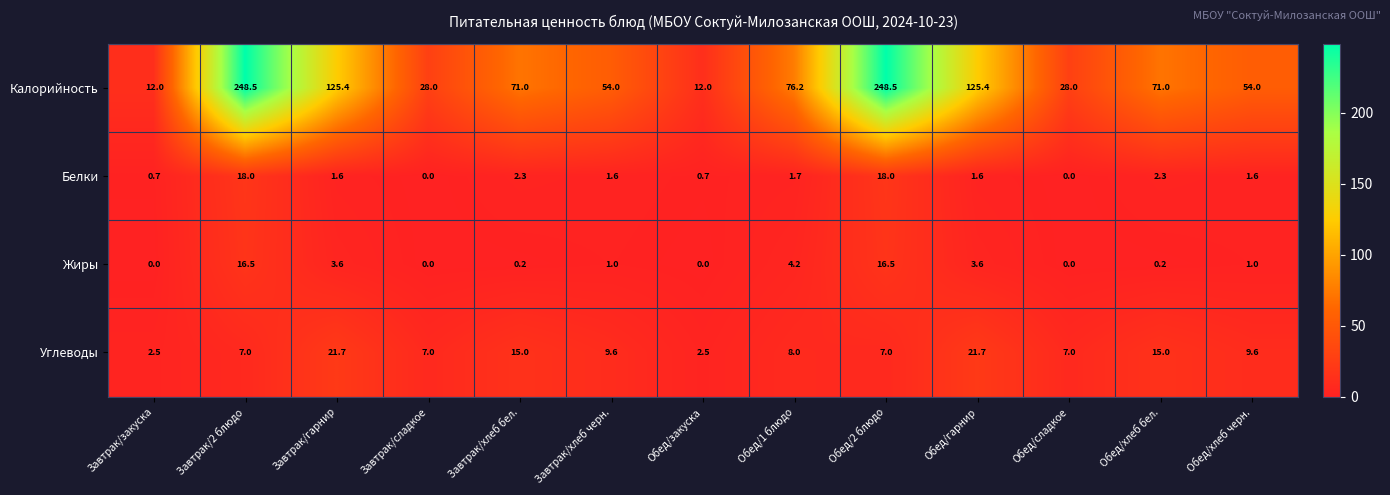

True or false: Белки has a value of 0.0 at Обед/сладкое.

True